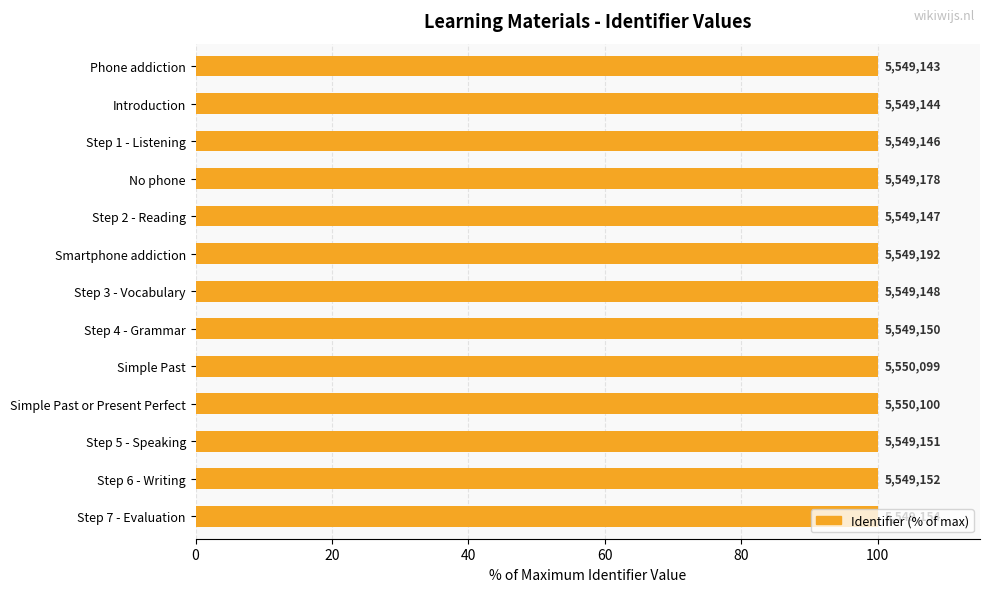

Reading left to right, what are all the values shown in this chart?

100.0	100.0	100.0	100.0	100.0	100.0	100.0	100.0	100.0	100.0	100.0	100.0	100.0